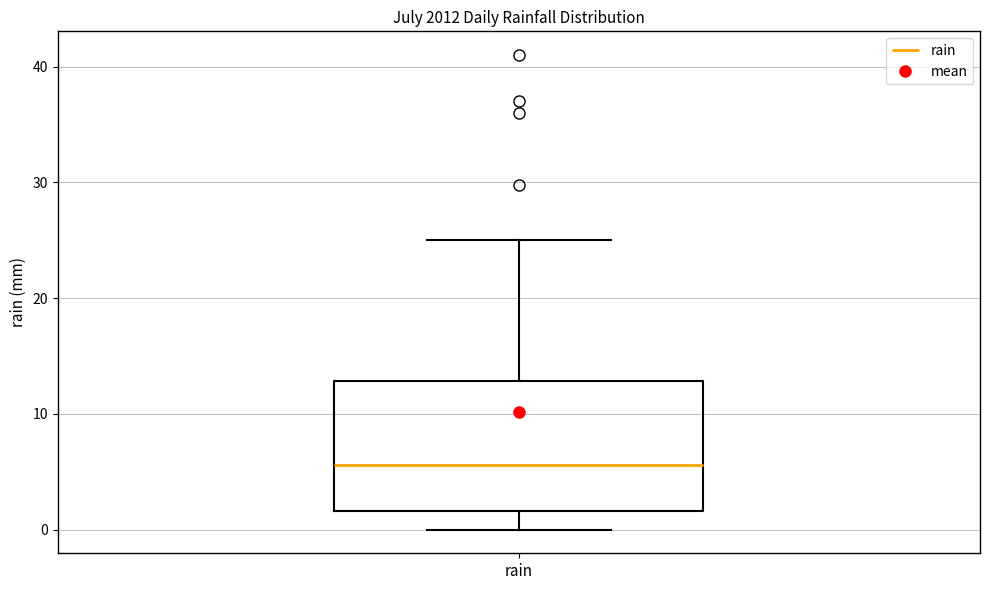

Transcribe this box plot: give where the median line is, the range the box spans, and where the two whiskers end, as read against the y-axis. The values are not printed on the chart, so give them approximately, as read against the axis.

median 6, box 2 to 13, whiskers 0 to 25